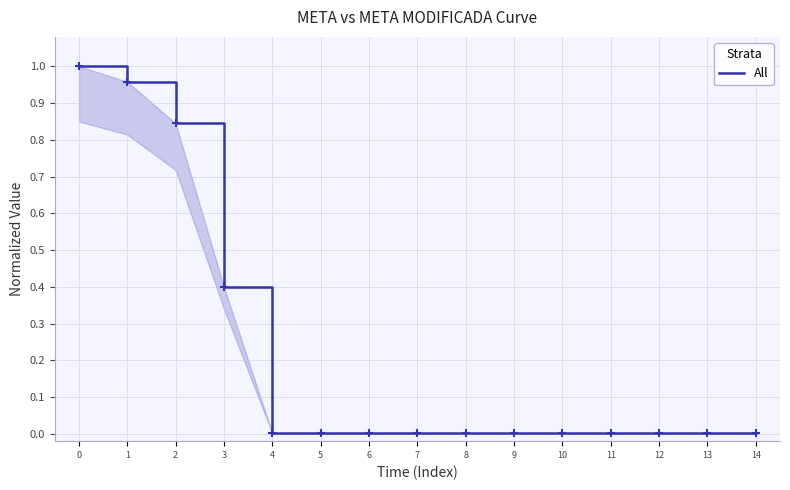

Count the number of categories in the chart.

15